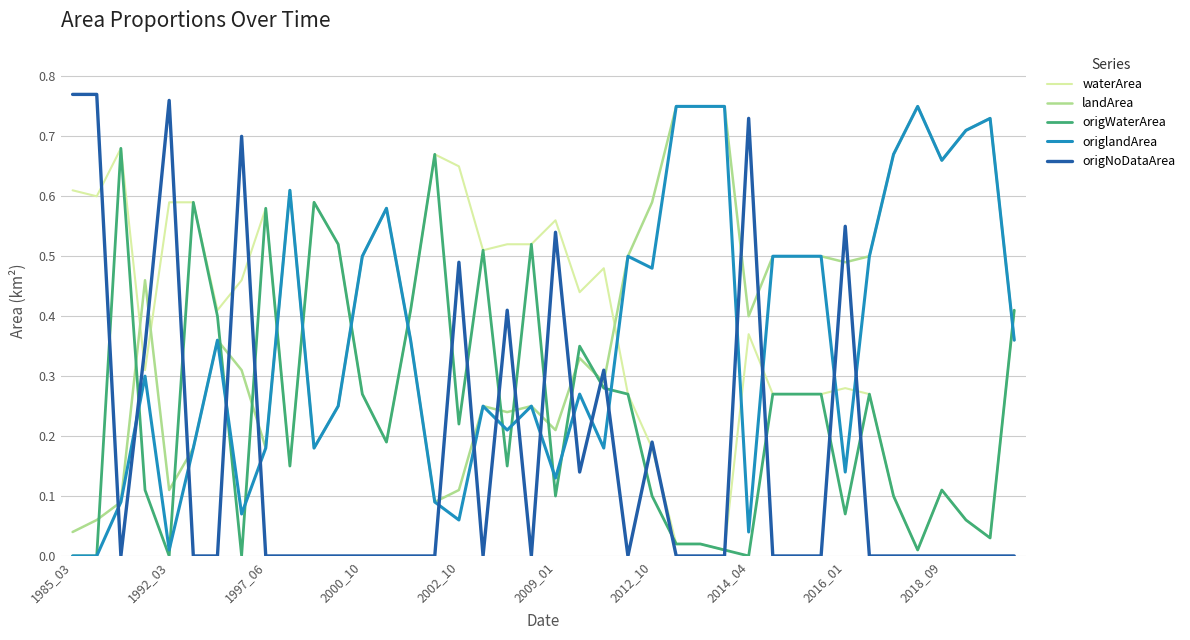

True or false: origlandArea and origWaterArea intersect in this chart.

True